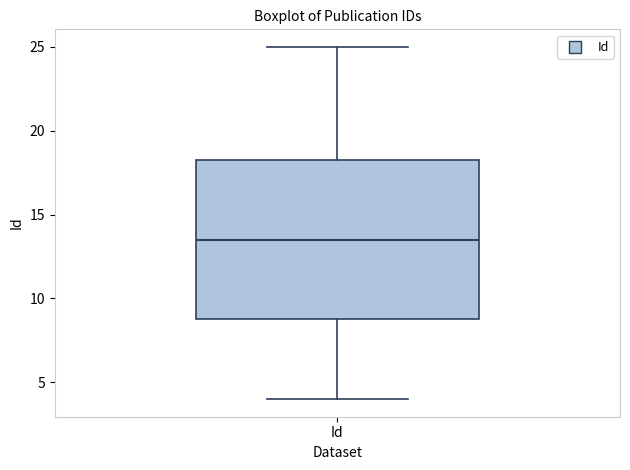

Where is the lower edge of the box for Id on the y-axis? The values are not printed on the chart, so give them approximately, as read against the axis.

9.0